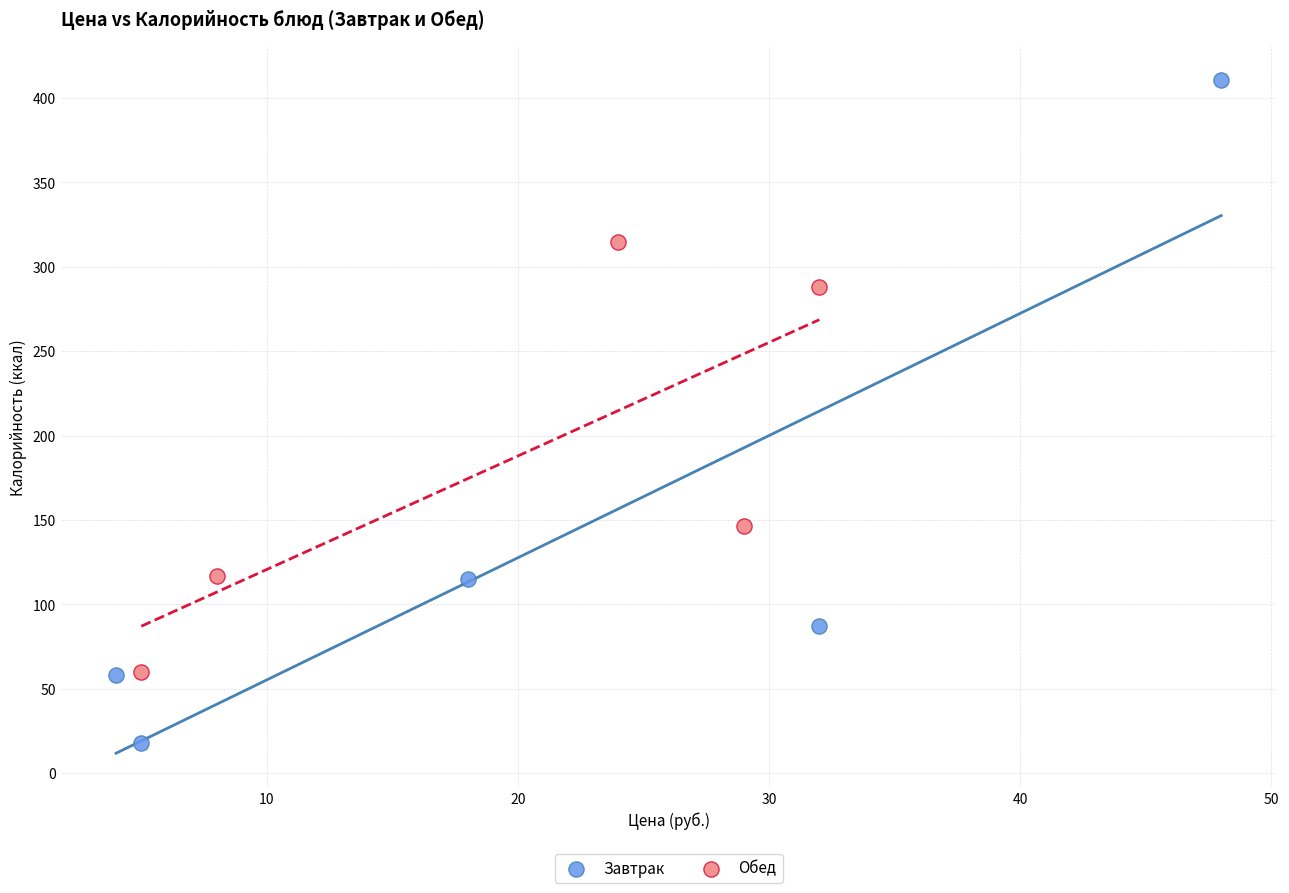

Which series has the widest spread of Y values?

Завтрак